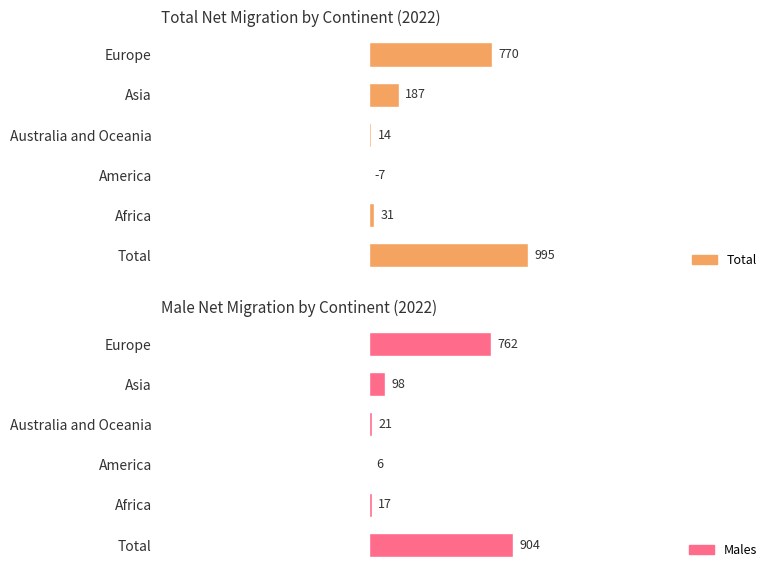

What is the highest value of the Total series?

995